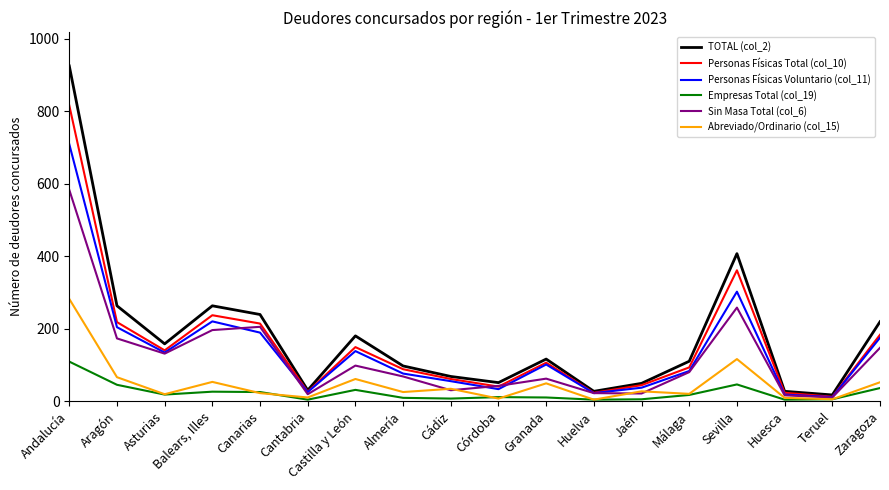

Rank the series by their maximum value, from lowest to highest.

Empresas Total (col_19), Abreviado/Ordinario (col_15), Sin Masa Total (col_6), Personas Físicas Voluntario (col_11), Personas Físicas Total (col_10), TOTAL (col_2)